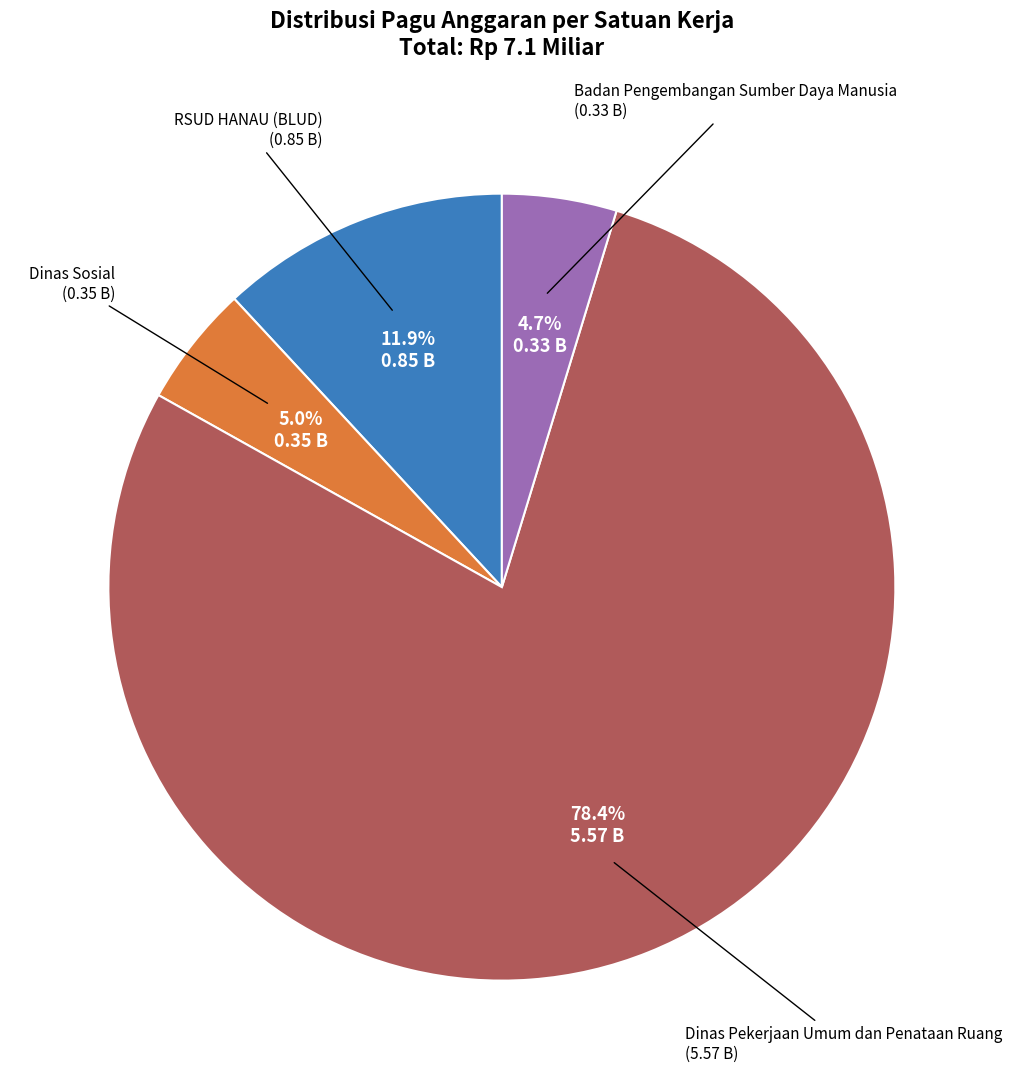

How many slices are in this pie chart?

4